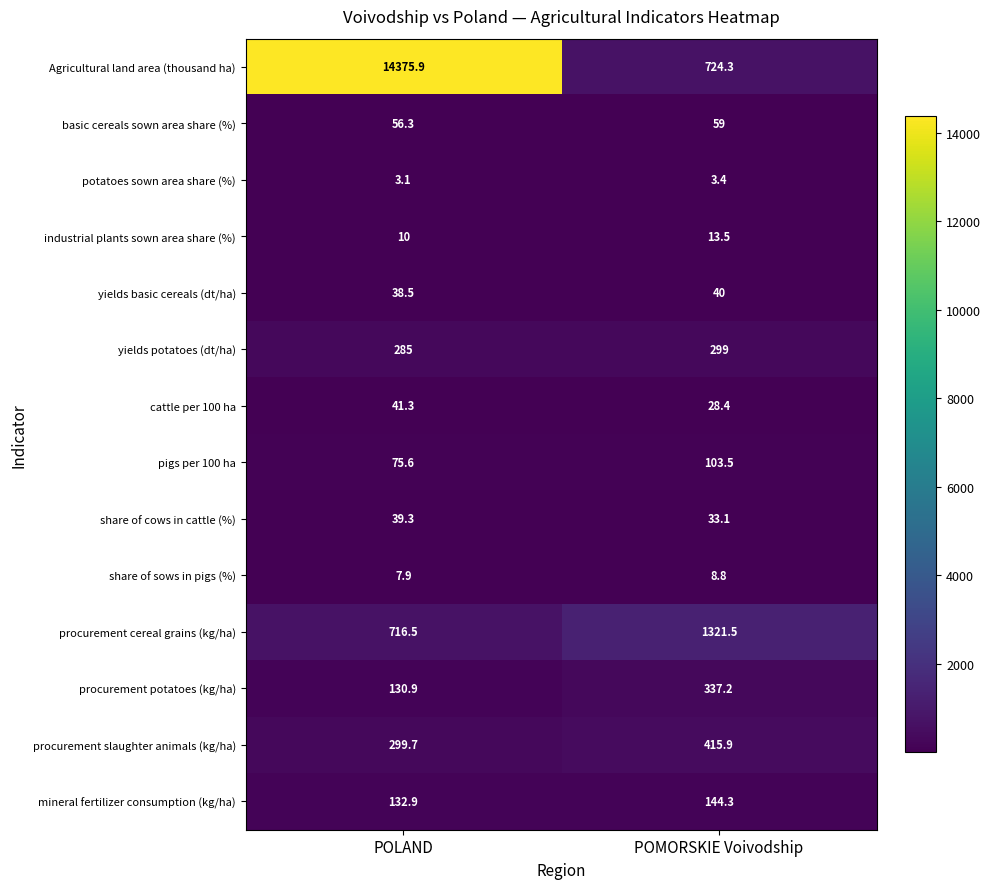

What is the smallest value displayed?

3.1